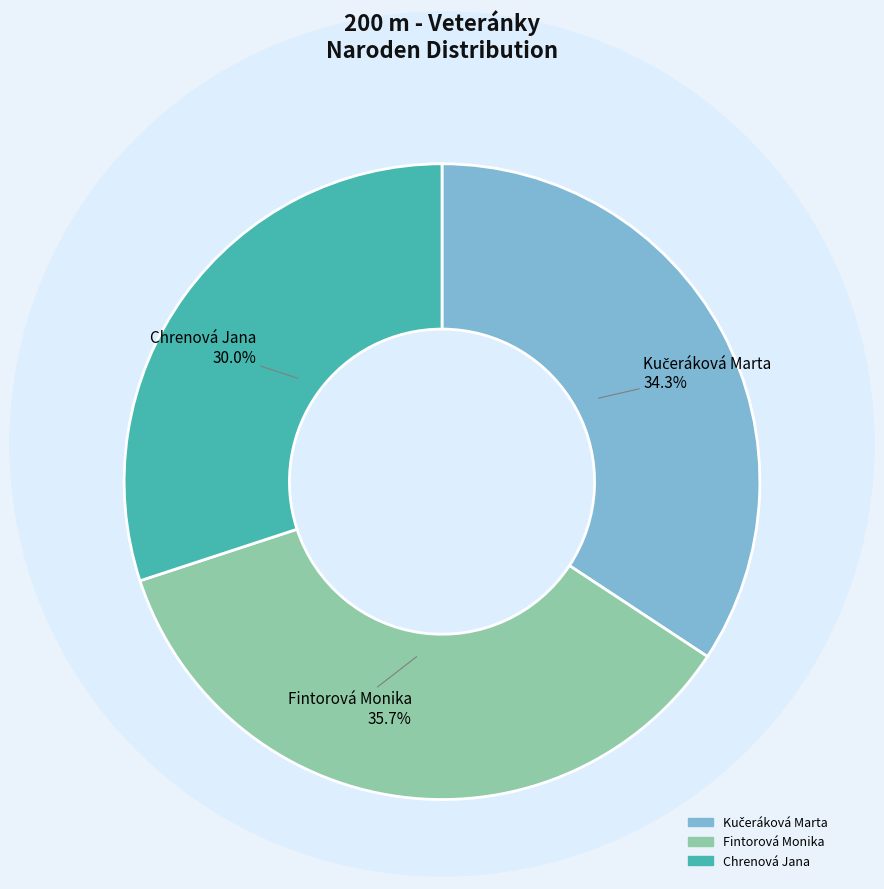

What percentage is the Fintorová Monika slice, to the nearest percent?

36%